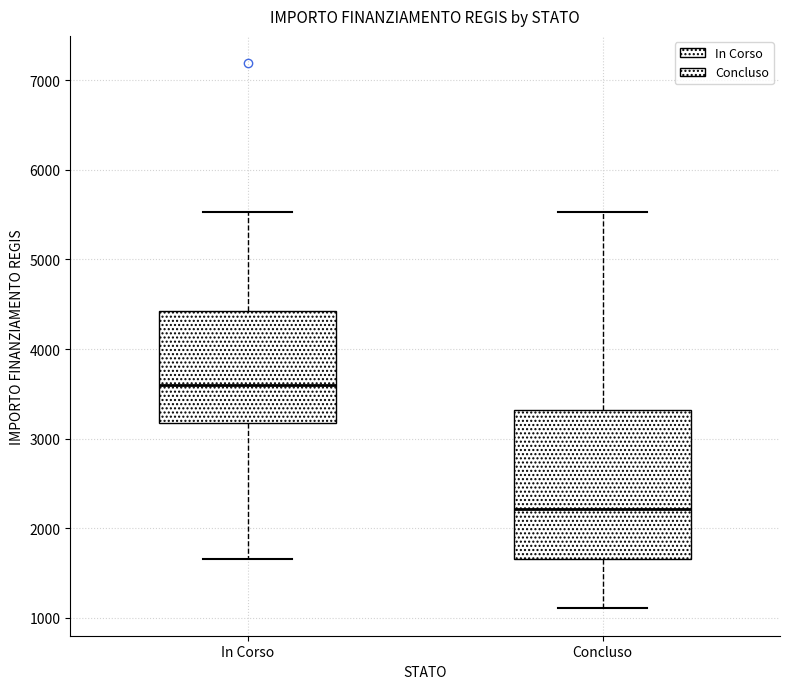

Which box has the lowest median line?

Concluso